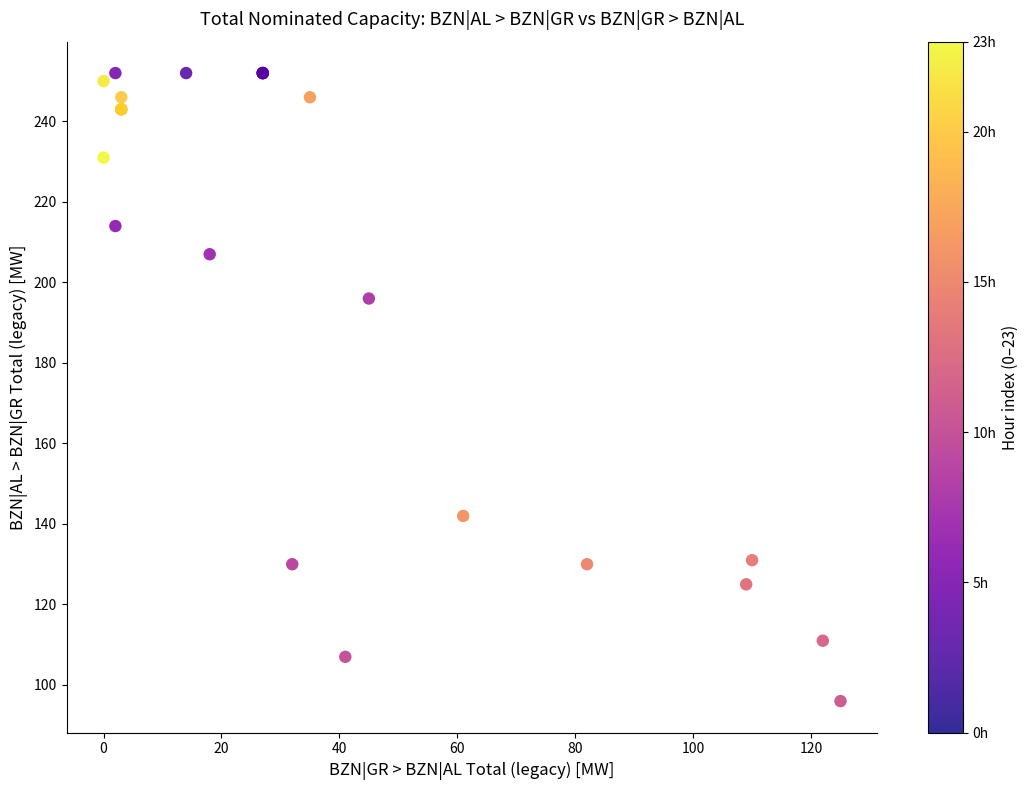

What Y value in the scatter plot is closest to 174?

196